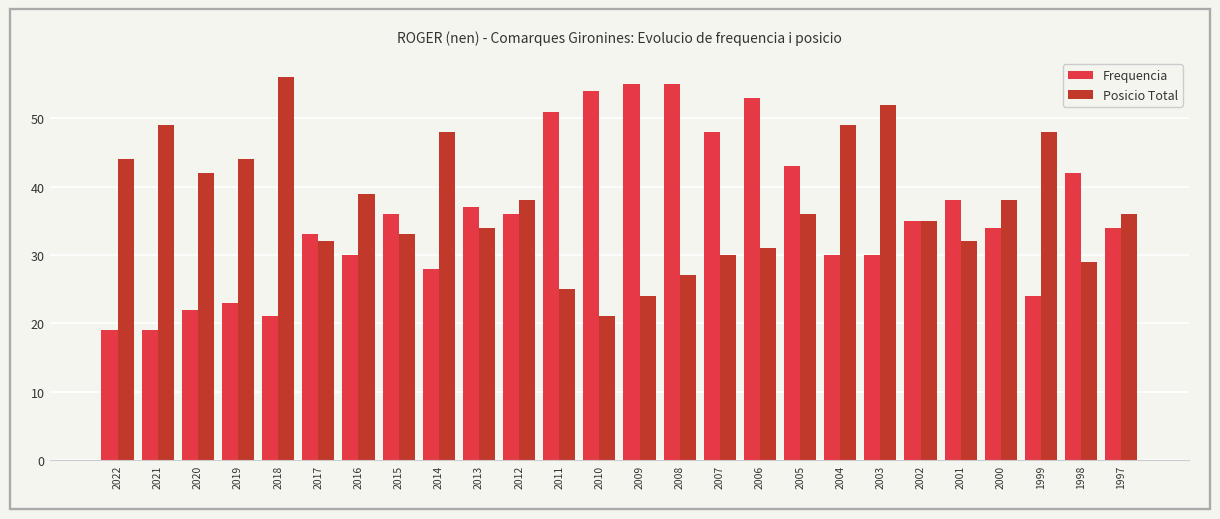

What is the difference between the maximum and second lowest values in the Posicio Total series?

32